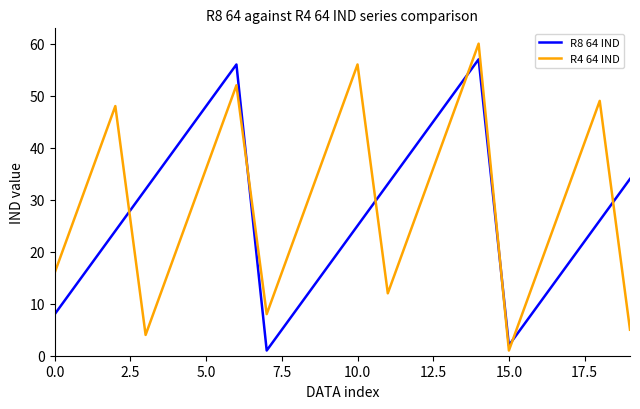

Reading right to left, extract all data points from this chart.

R8 64 IND: 34	26	18	10	2	57	49	41	33	25	17	9	1	56	48	40	32	24	16	8
R4 64 IND: 5	49	33	17	1	60	44	28	12	56	40	24	8	52	36	20	4	48	32	16